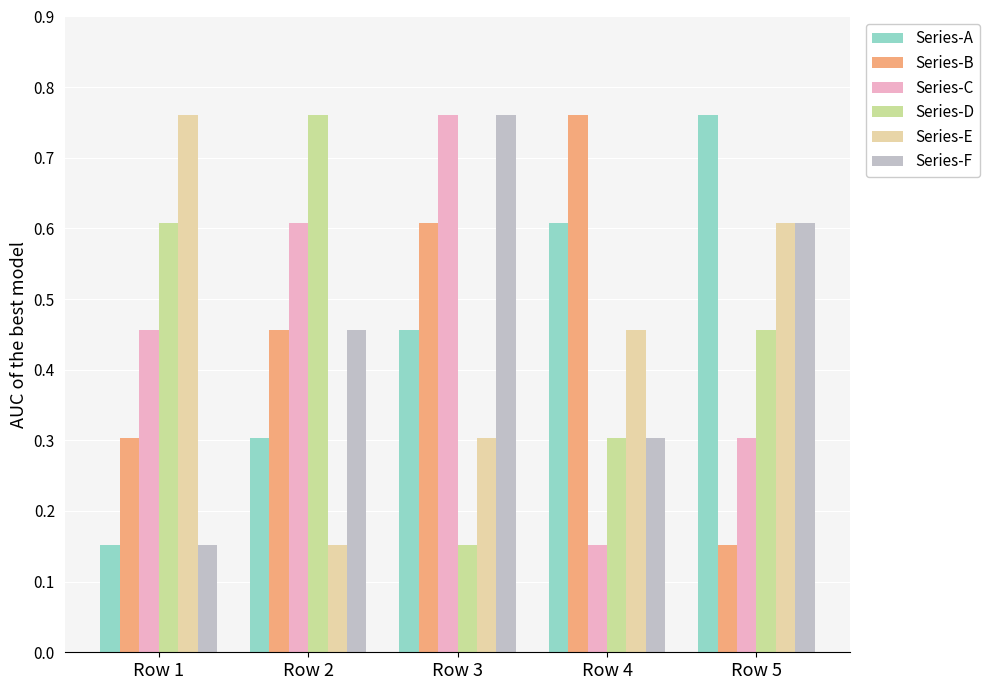

At which category is the sum across all series the highest?

Row 3